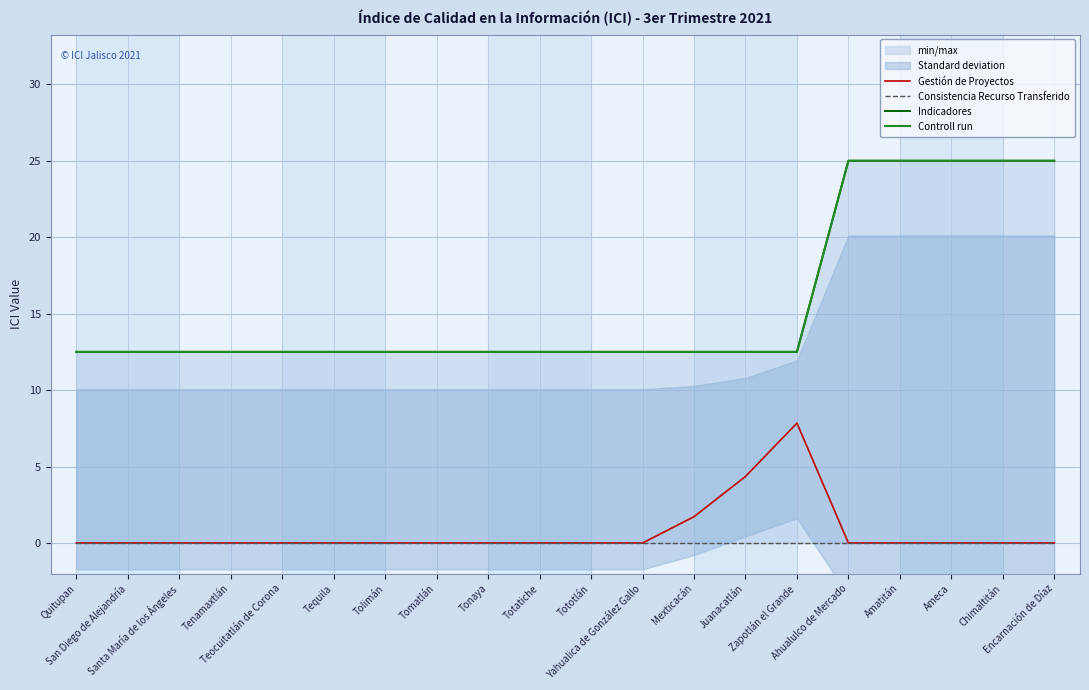

What is the label of the 7th point from the right?

Juanacatlán